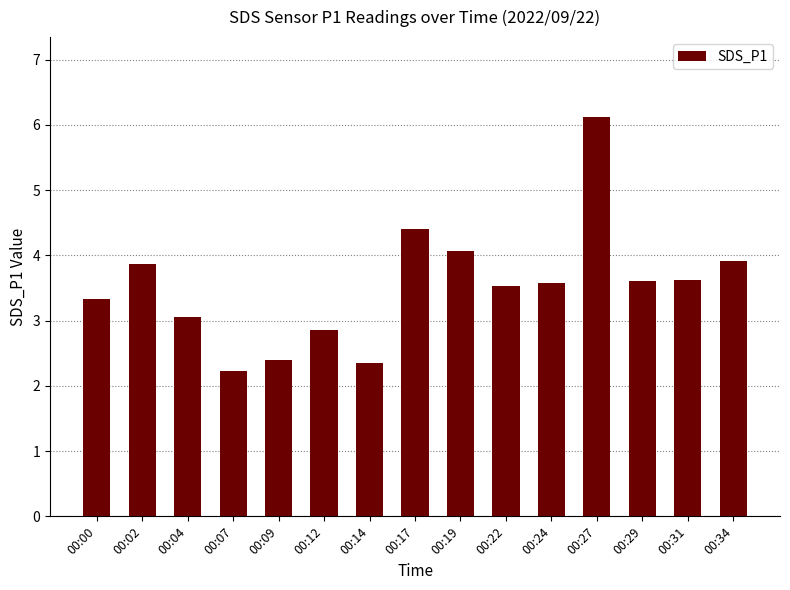

Are the bars horizontal?

No